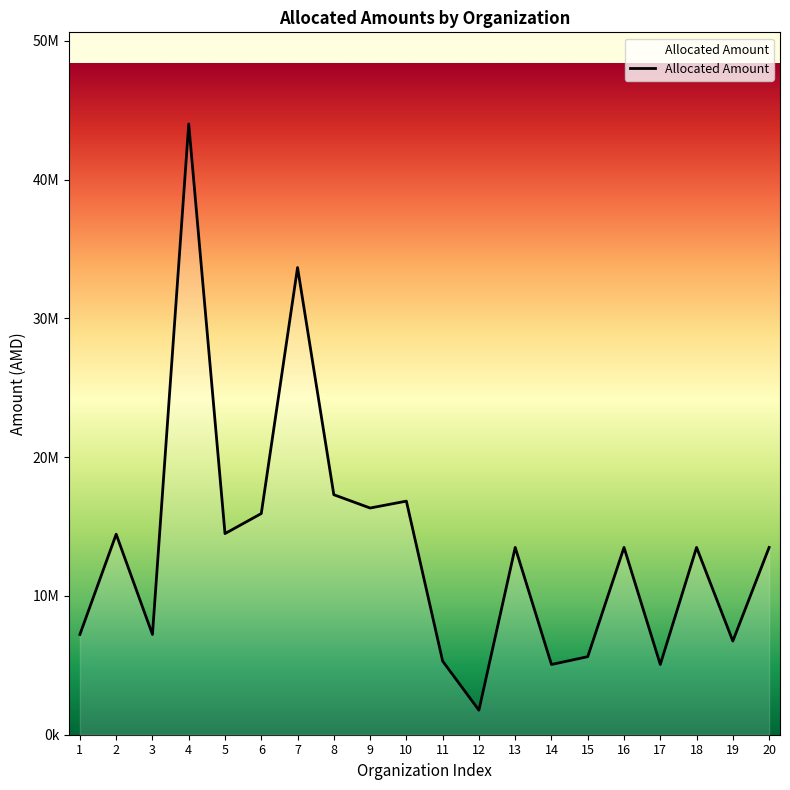

Does the chart display data point markers on the line(s)?

No